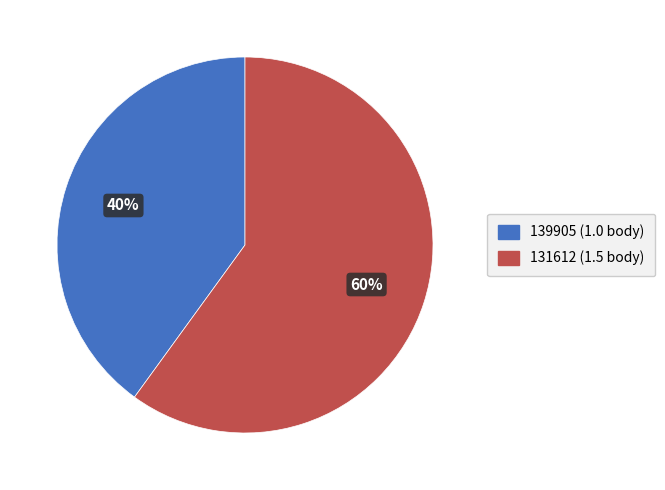

What is the majority slice?

131612